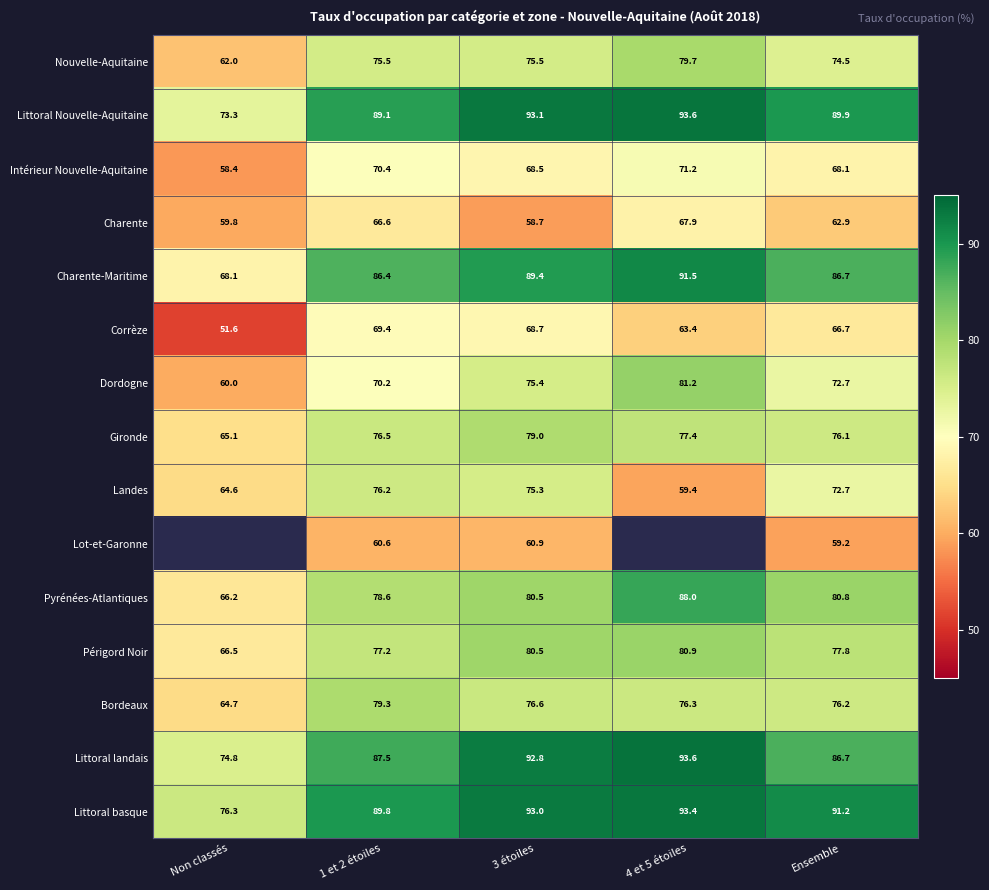

What is the sum of all Littoral Nouvelle-Aquitaine values?

439.0